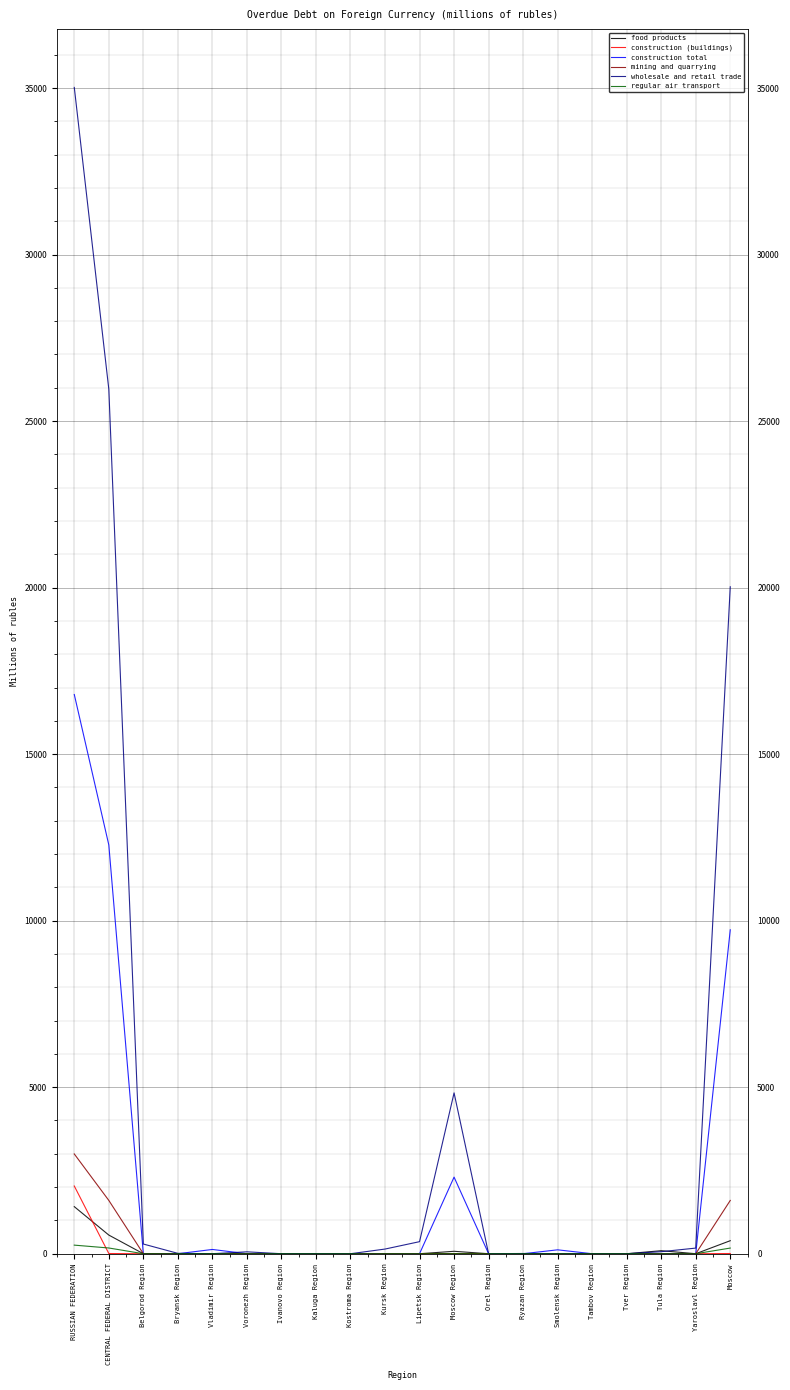

At which label does construction (buildings) reach its peak?

RUSSIAN FEDERATION